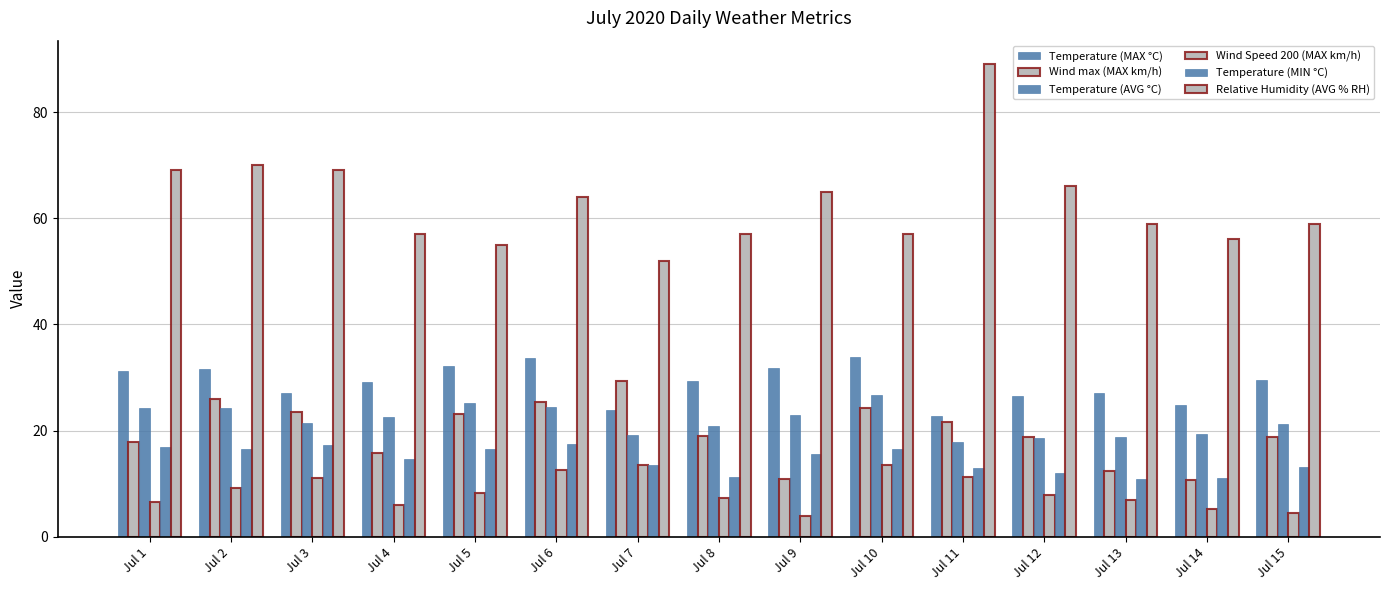

How many bars are there in total?

90